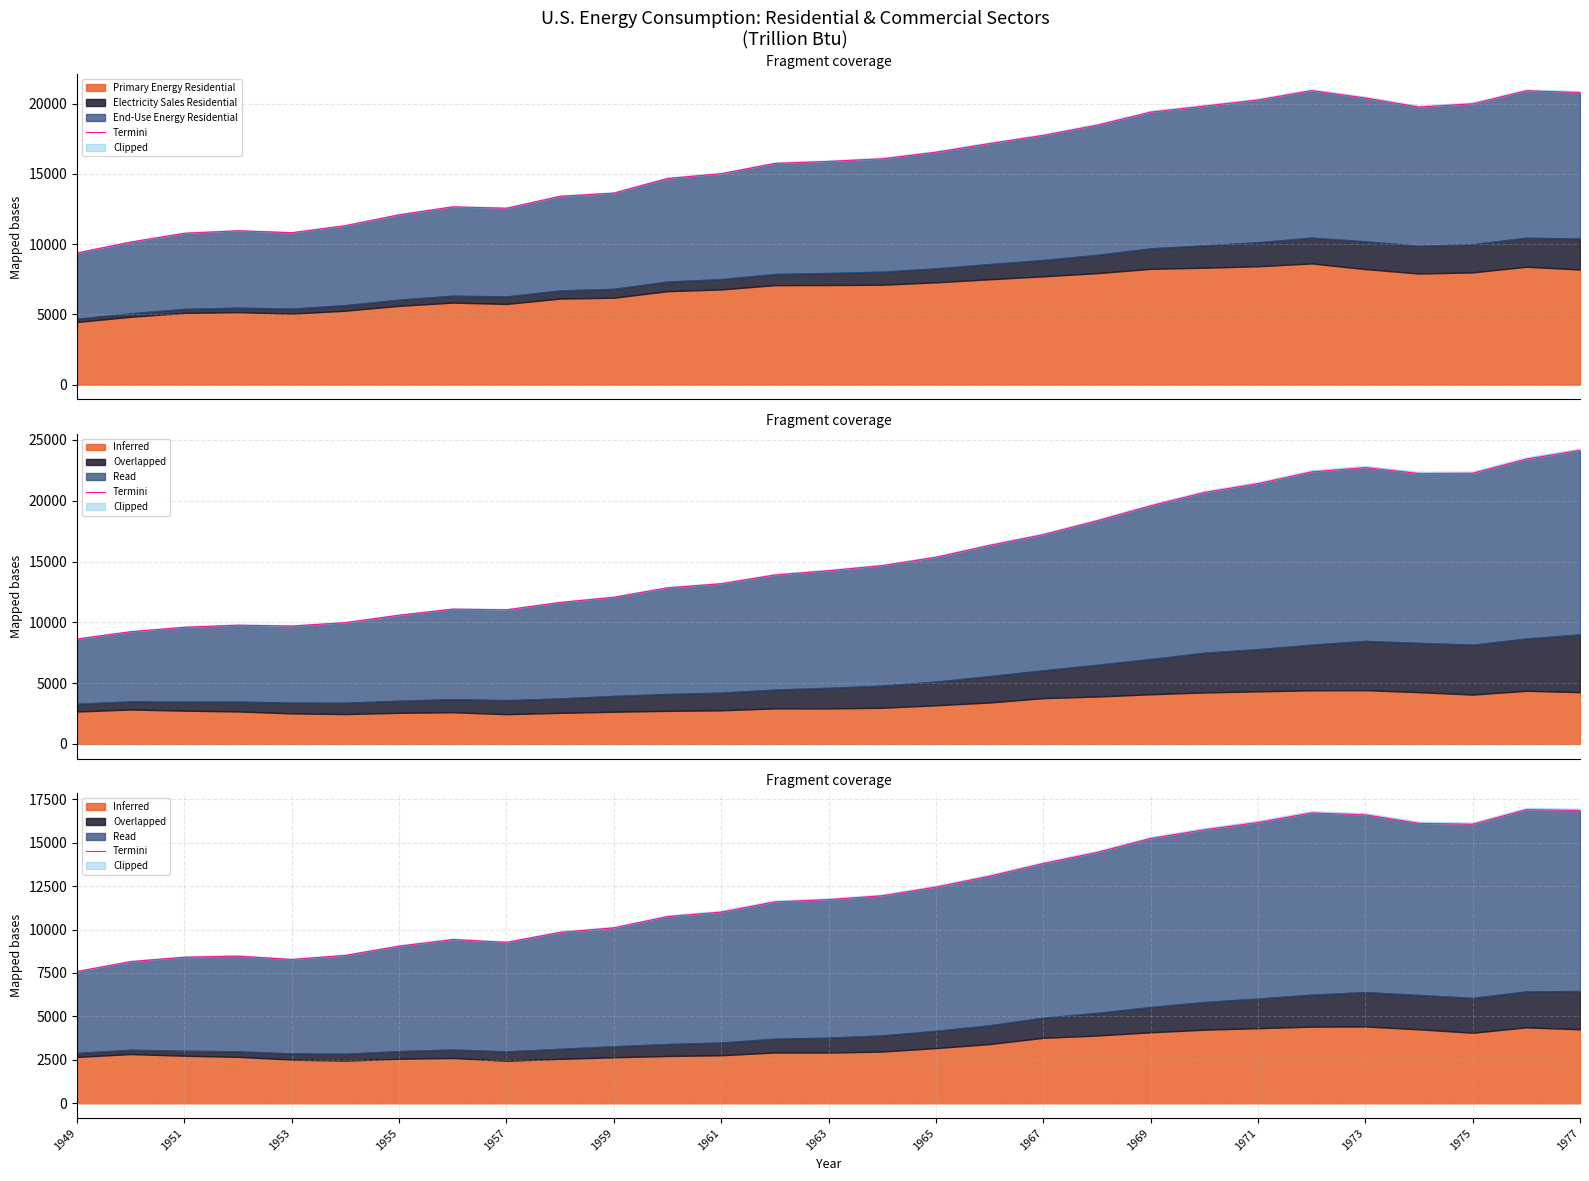

What is the change in value from 1963 to 23?

+7290.1